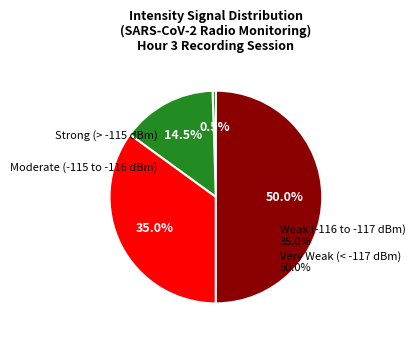

Is 16 the majority of the pie?

No